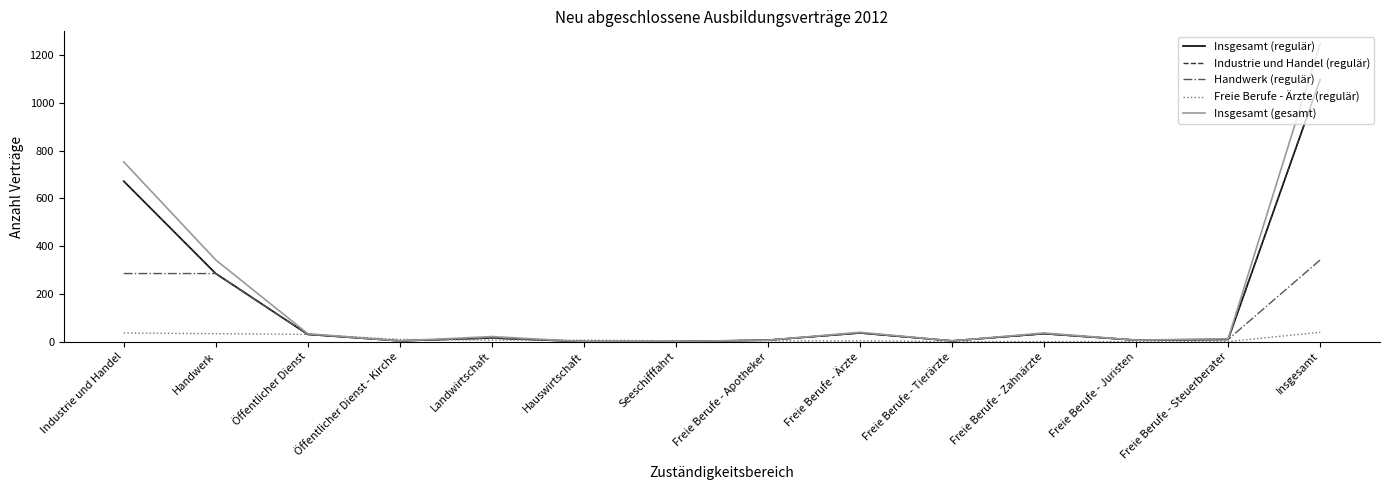

Reading left to right, what are all the values shown in this chart?

Insgesamt (regulär): Industrie und Handel=672	Handwerk=285	Öffentlicher Dienst=30	Öffentlicher Dienst - Kirche=3	Landwirtschaft=15	Hauswirtschaft=0	Seeschifffahrt=0	Freie Berufe - Apotheker=6	Freie Berufe - Ärzte=36	Freie Berufe - Tierärzte=3	Freie Berufe - Zahnärzte=33	Freie Berufe - Juristen=6	Freie Berufe - Steuerberater=9	Insgesamt=1098
Industrie und Handel (regulär): Industrie und Handel=672	Handwerk=285	Öffentlicher Dienst=30	Öffentlicher Dienst - Kirche=3	Landwirtschaft=15	Hauswirtschaft=0	Seeschifffahrt=0	Freie Berufe - Apotheker=6	Freie Berufe - Ärzte=36	Freie Berufe - Tierärzte=3	Freie Berufe - Zahnärzte=33	Freie Berufe - Juristen=6	Freie Berufe - Steuerberater=9	Insgesamt=1098
Handwerk (regulär): Industrie und Handel=285	Handwerk=285	Öffentlicher Dienst=30	Öffentlicher Dienst - Kirche=3	Landwirtschaft=15	Hauswirtschaft=0	Seeschifffahrt=0	Freie Berufe - Apotheker=6	Freie Berufe - Ärzte=36	Freie Berufe - Tierärzte=3	Freie Berufe - Zahnärzte=33	Freie Berufe - Juristen=6	Freie Berufe - Steuerberater=9	Insgesamt=342
Freie Berufe - Ärzte (regulär): Industrie und Handel=36	Handwerk=33	Öffentlicher Dienst=30	Öffentlicher Dienst - Kirche=9	Landwirtschaft=6	Hauswirtschaft=6	Seeschifffahrt=3	Freie Berufe - Apotheker=3	Freie Berufe - Ärzte=3	Freie Berufe - Tierärzte=0	Freie Berufe - Zahnärzte=0	Freie Berufe - Juristen=0	Freie Berufe - Steuerberater=0	Insgesamt=39
Insgesamt (gesamt): Industrie und Handel=753	Handwerk=342	Öffentlicher Dienst=33	Öffentlicher Dienst - Kirche=3	Landwirtschaft=21	Hauswirtschaft=0	Seeschifffahrt=0	Freie Berufe - Apotheker=6	Freie Berufe - Ärzte=39	Freie Berufe - Tierärzte=3	Freie Berufe - Zahnärzte=36	Freie Berufe - Juristen=6	Freie Berufe - Steuerberater=12	Insgesamt=1248